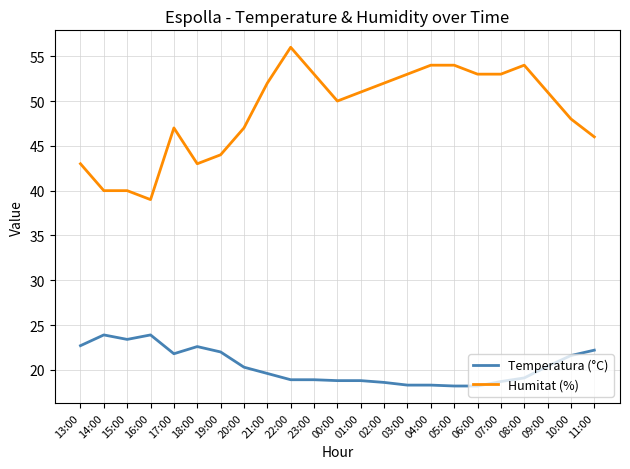

The value of Temperatura (°C) at 15:00 is 39.4. True or false?

False